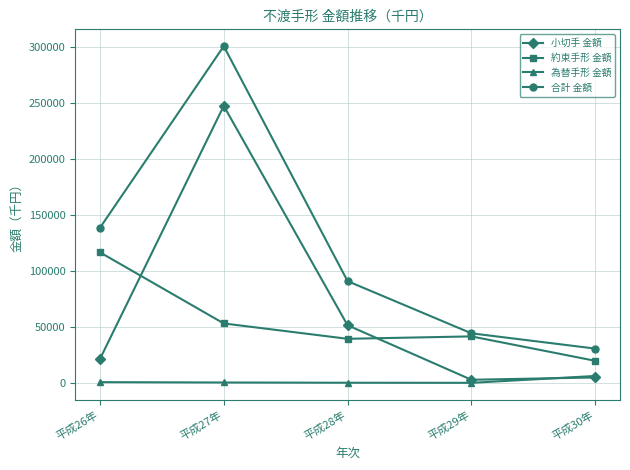

The value of 小切手 金額 at 平成28年 is 21734. True or false?

False